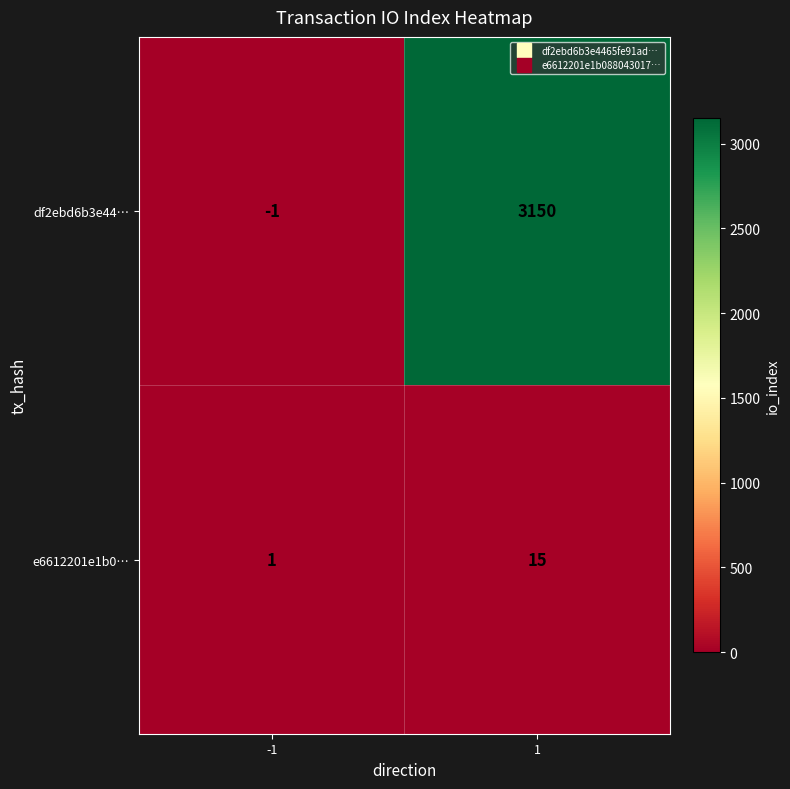

Is it true that e6612201e1b0… equals 15 at 1?

True